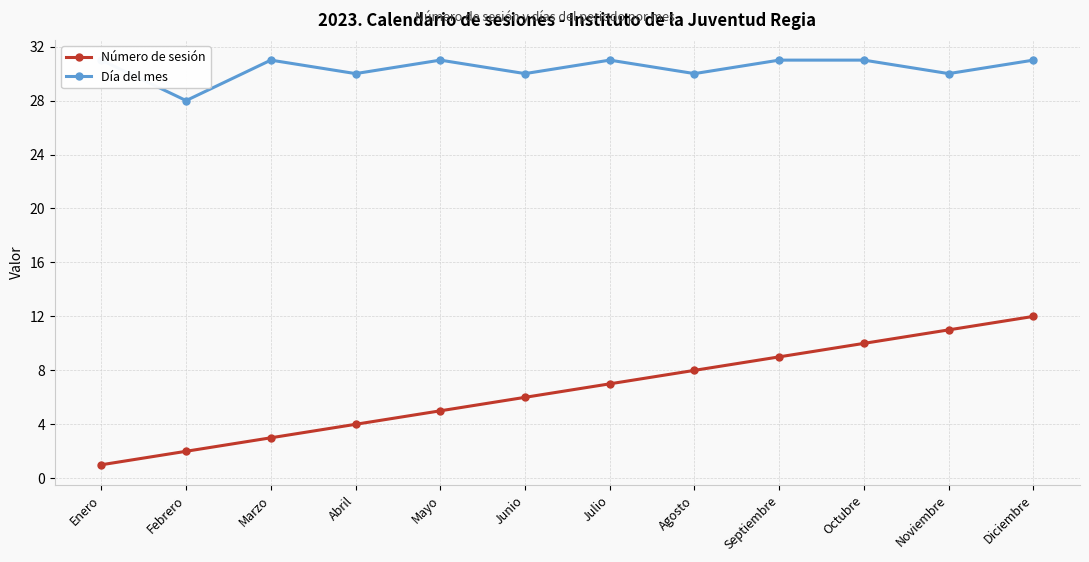

True or false: Día del mes has more than 0 interior local peaks.

True